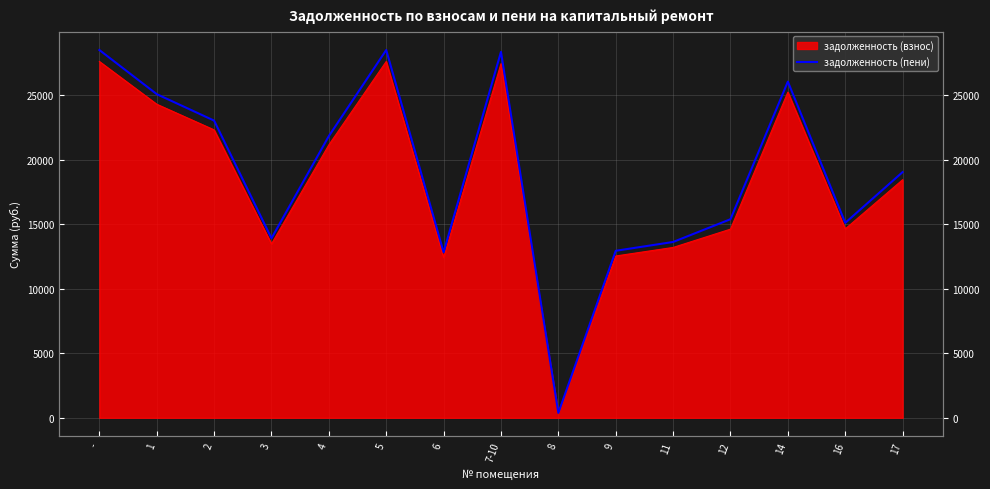

The chart shows a value of 6179.1 at 3. True or false?

False